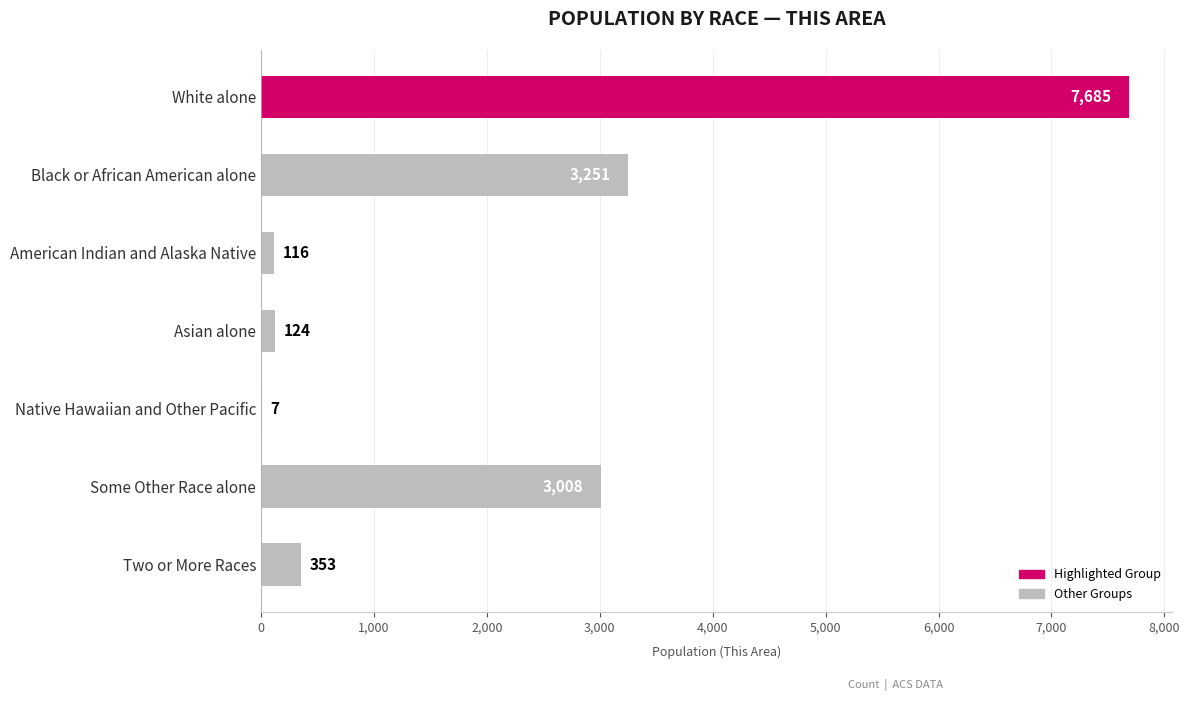

What is the greatest value displayed?

7685